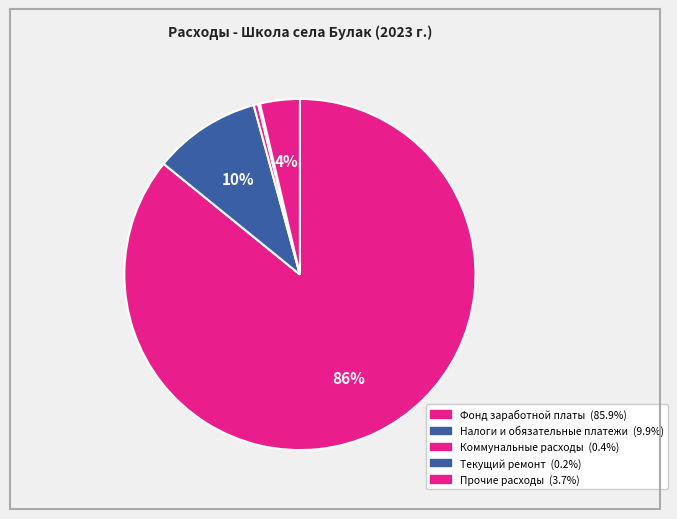

Which category has the smallest portion of the pie?

Текущий ремонт